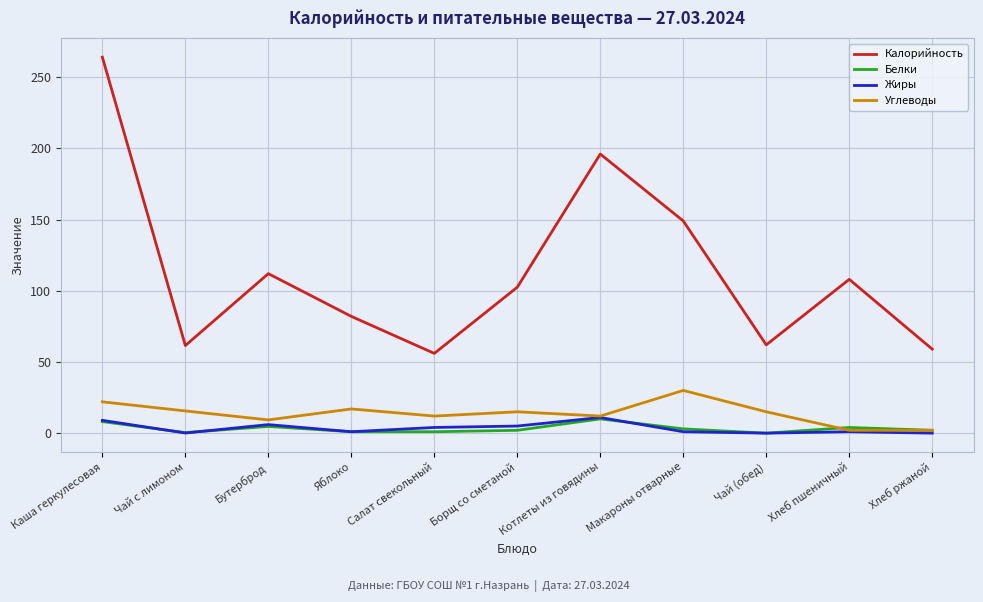

What position from the left is Чай (обед)?

9